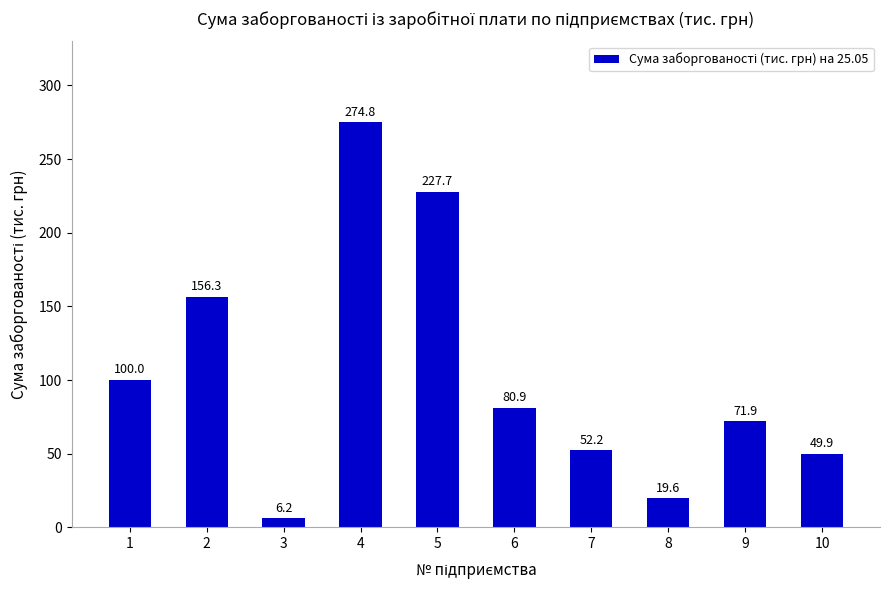

Rank the categories by value from highest to lowest.

4, 5, 2, 1, 6, 9, 7, 10, 8, 3